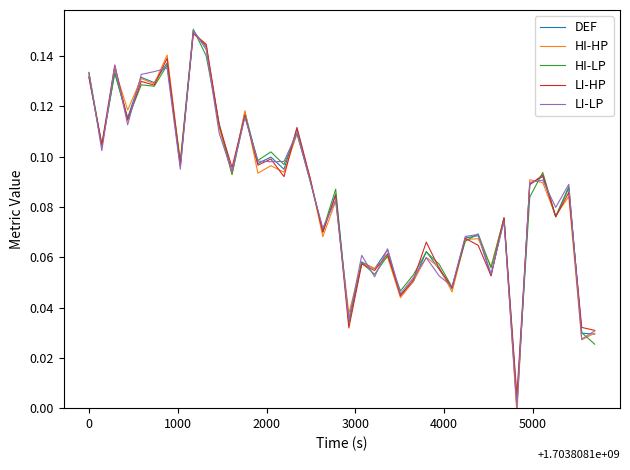

True or false: HI-LP has more than 2 points higher than both neighbors.

True